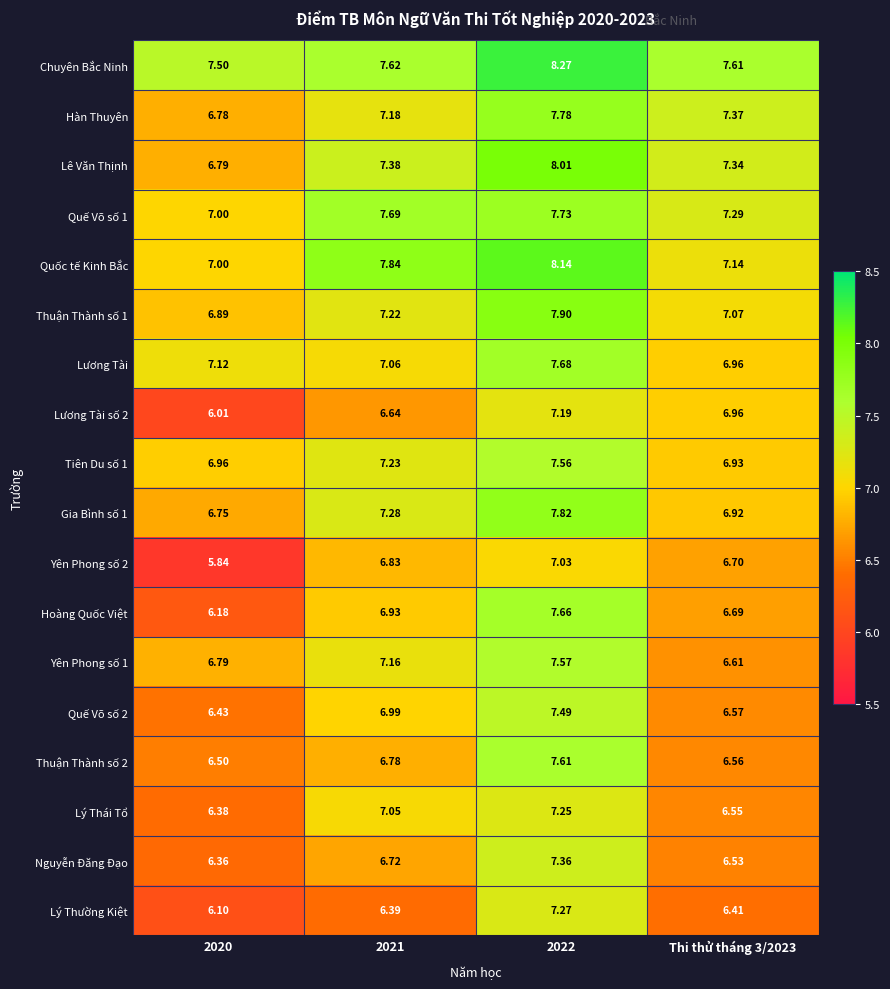

Is the value of Quốc tế Kinh Bắc at 2022 greater than the value of Lê Văn Thịnh at 2020?

Yes